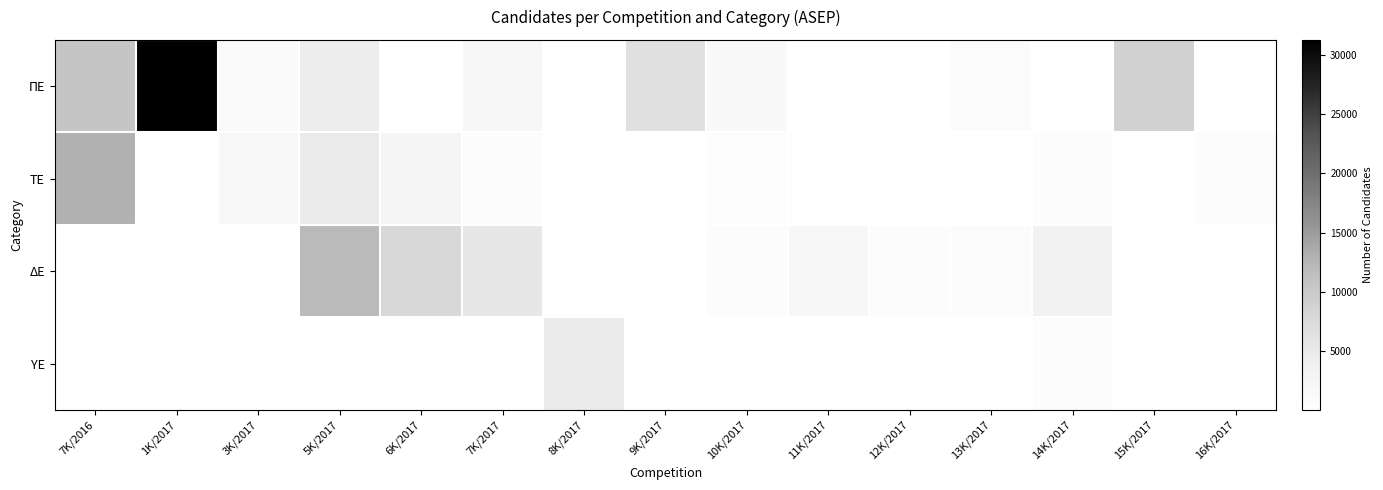

Which has a higher value, 11K/2017 or 5K/2017?

5K/2017